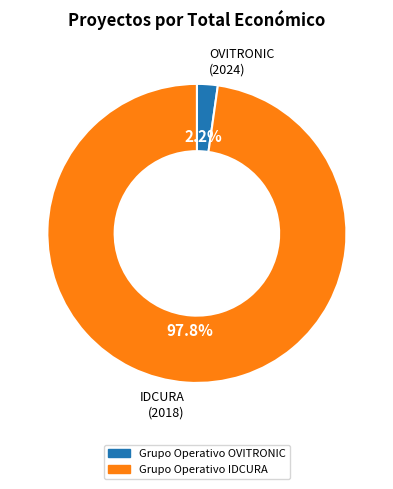

To the nearest percent, what is the difference between the largest and smallest slice percentages?

96%